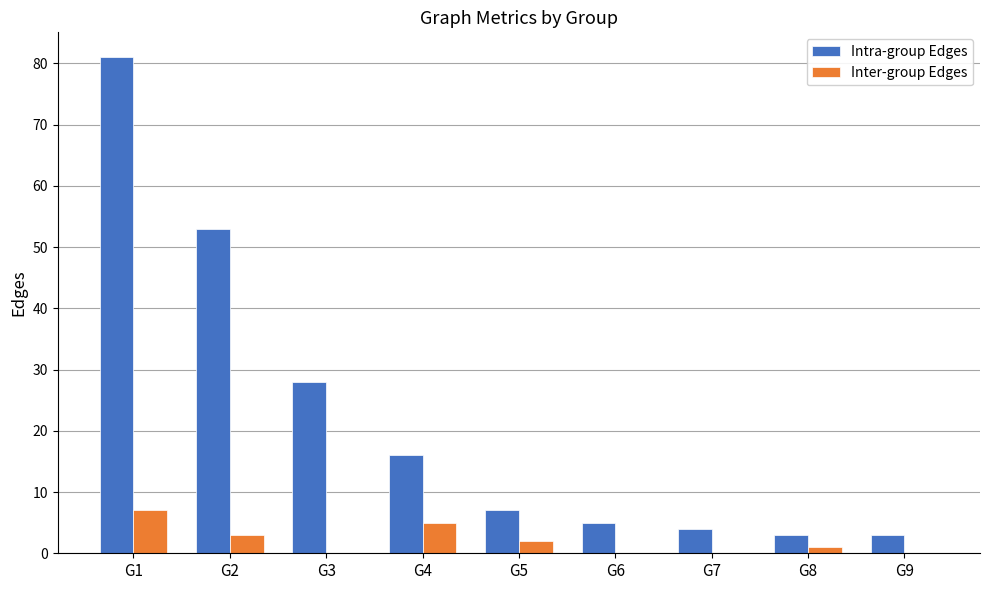

Which series has the largest total across all categories?

Intra-group Edges